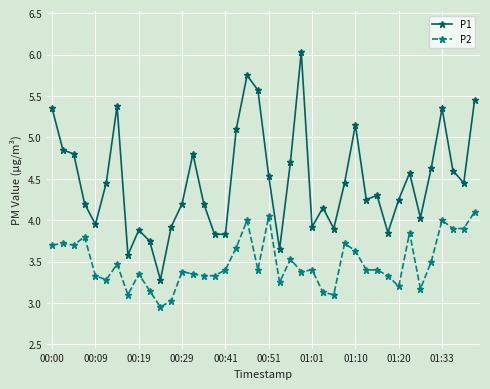

What is the value of the P2 point at the 36th from the left?

3.5